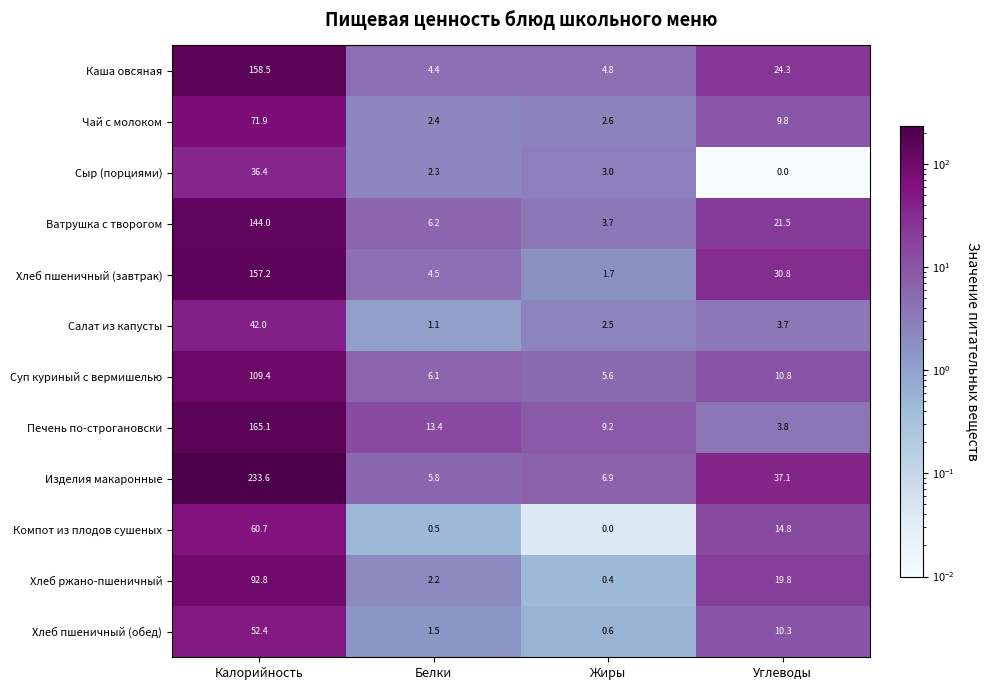

What is the spread (max minus min) of values at Жиры?

9.2